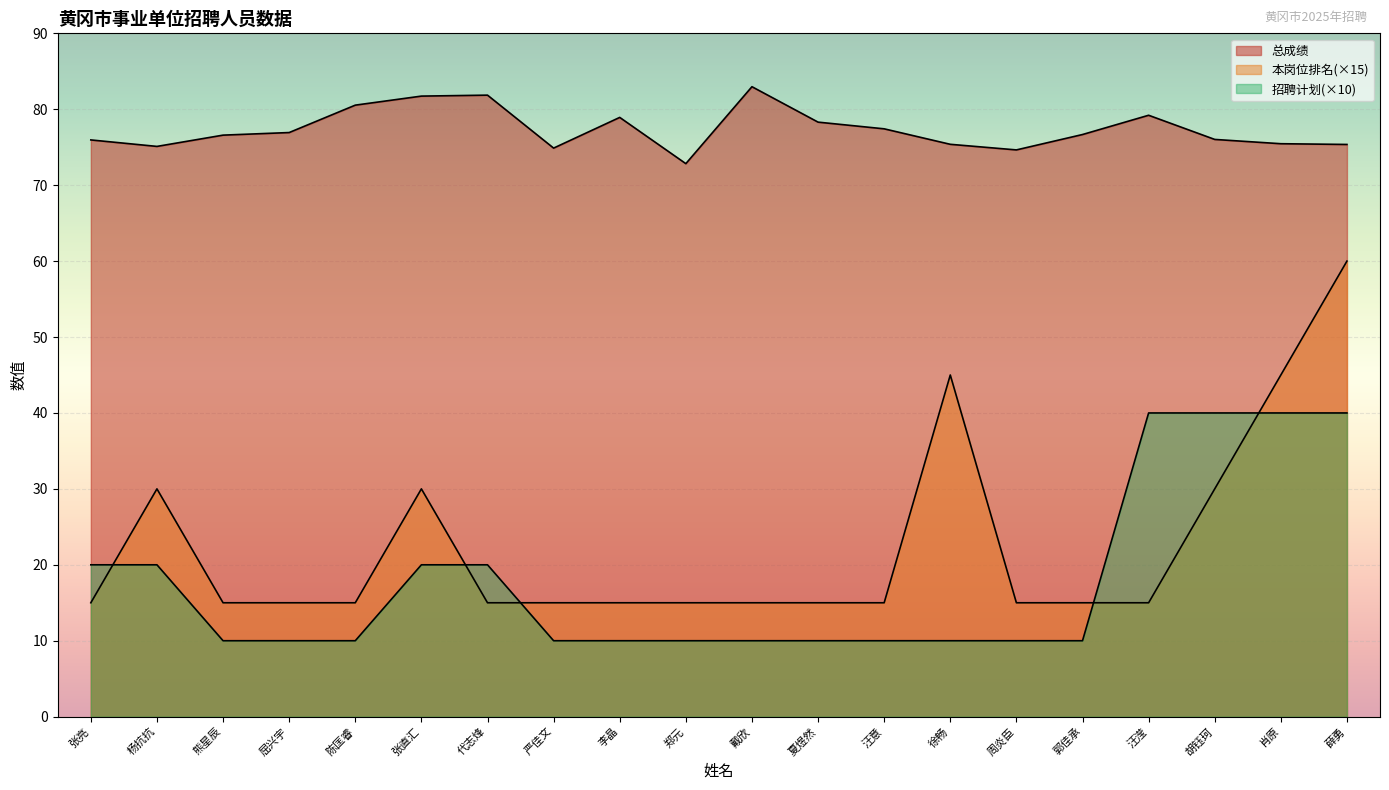

What position from the left is 张亮?

1